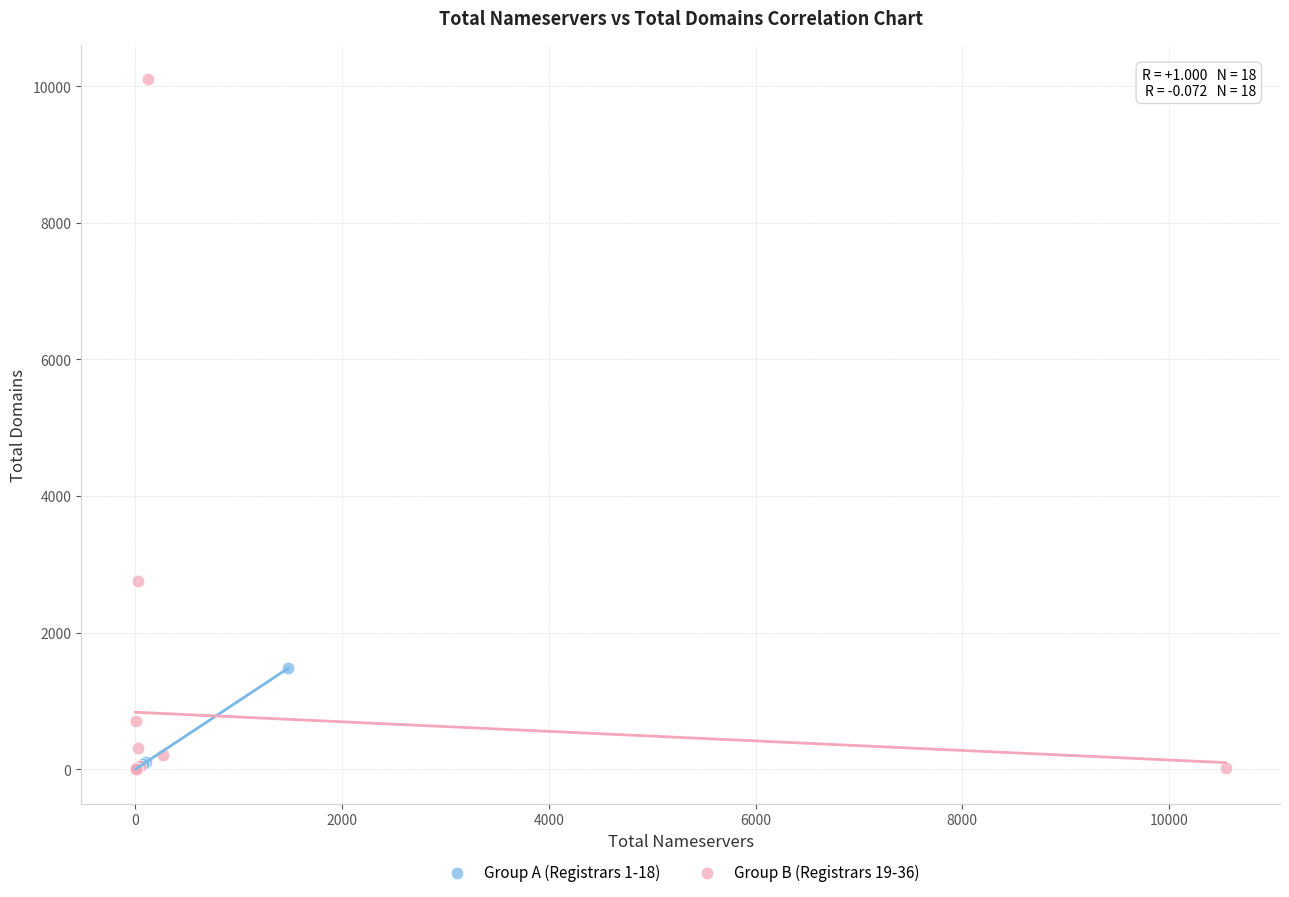

Which series has the largest Y range (max minus min)?

Group B (Registrars 19-36)